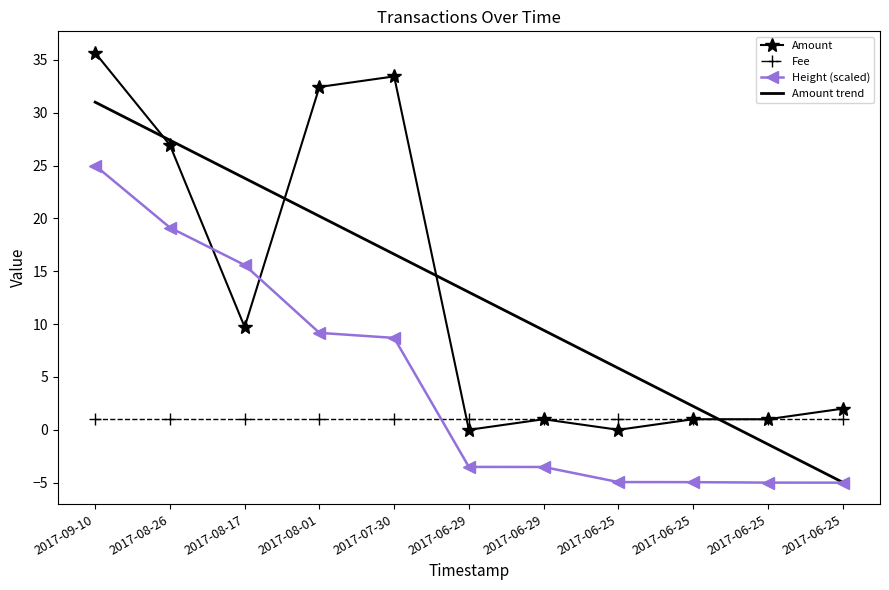

What are all the series names shown in the legend?

Amount, Fee, Height (scaled), Amount trend